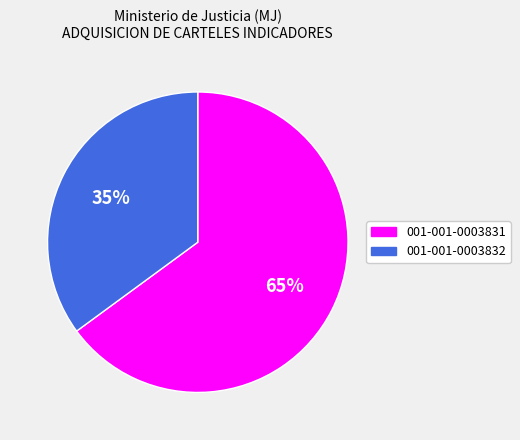

Do 001-001-0003831 and 001-001-0003832 together represent more than half of the pie?

Yes